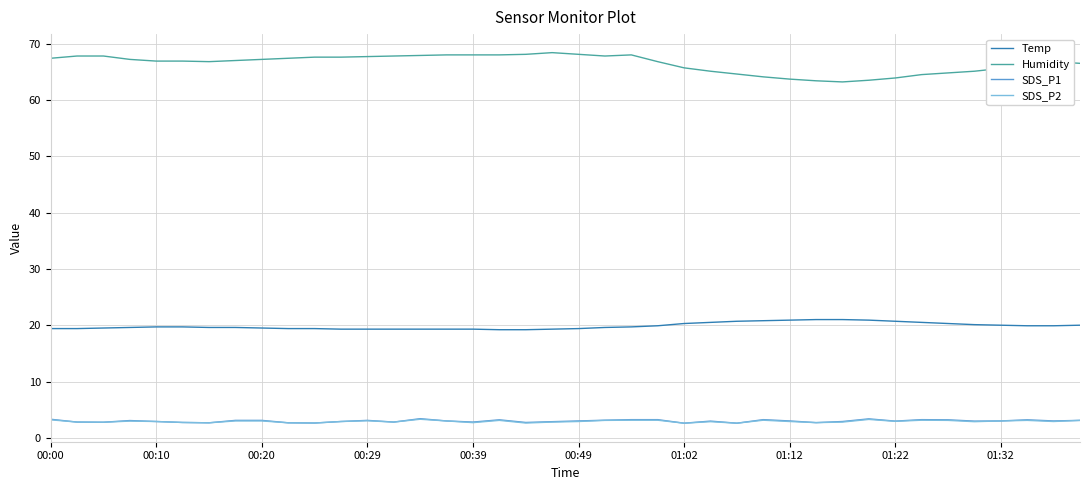

True or false: SDS_P1 and Temp cross at least once.

False